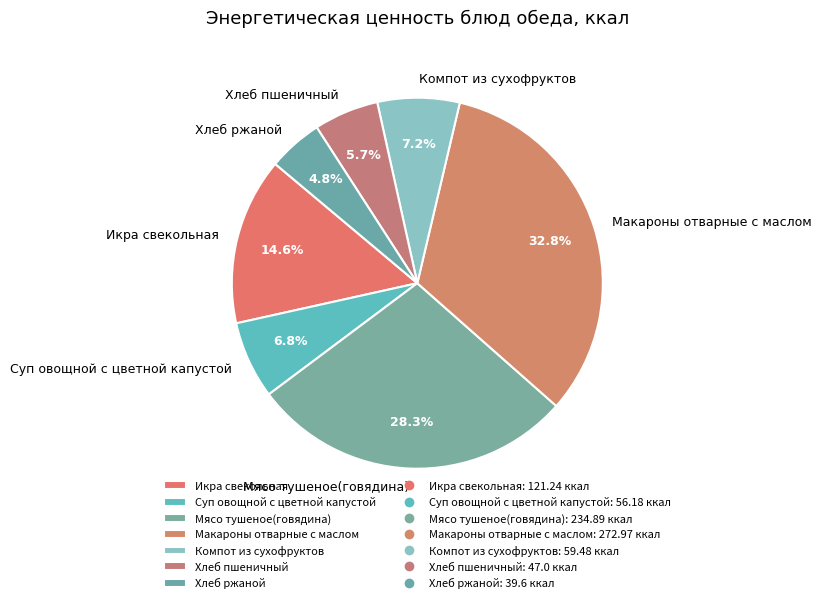

Is it true that Икра свекольная is 15% of the pie?

True